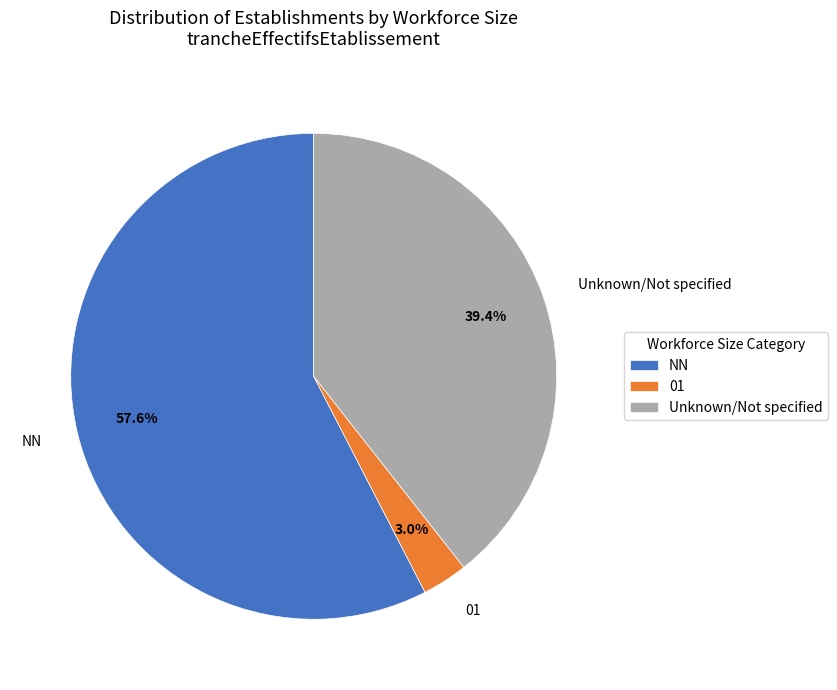

How many segments does this pie chart have?

3